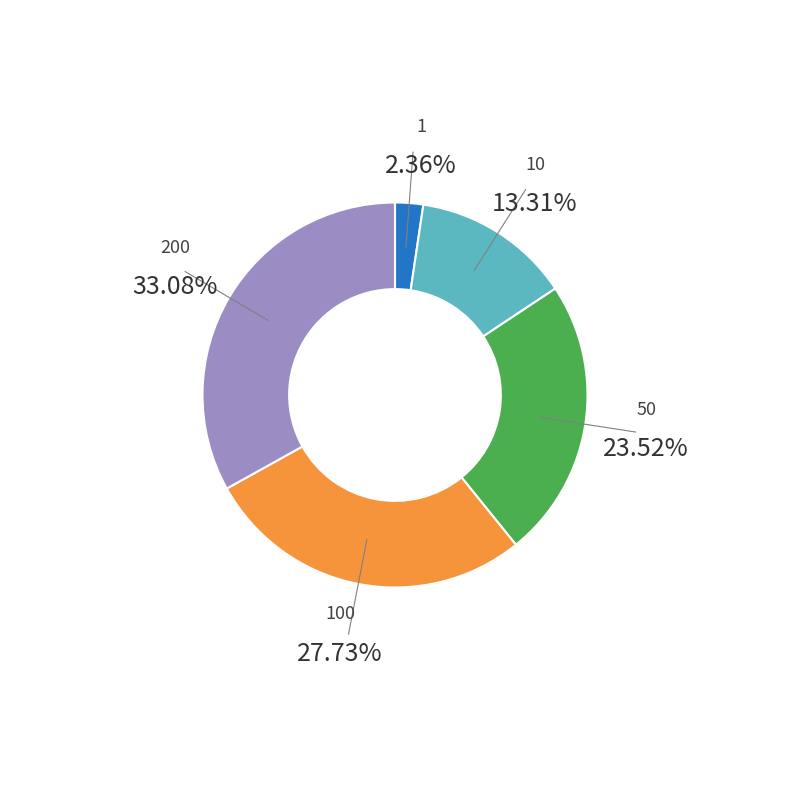

Is there any slice that represents more than half of the pie?

No